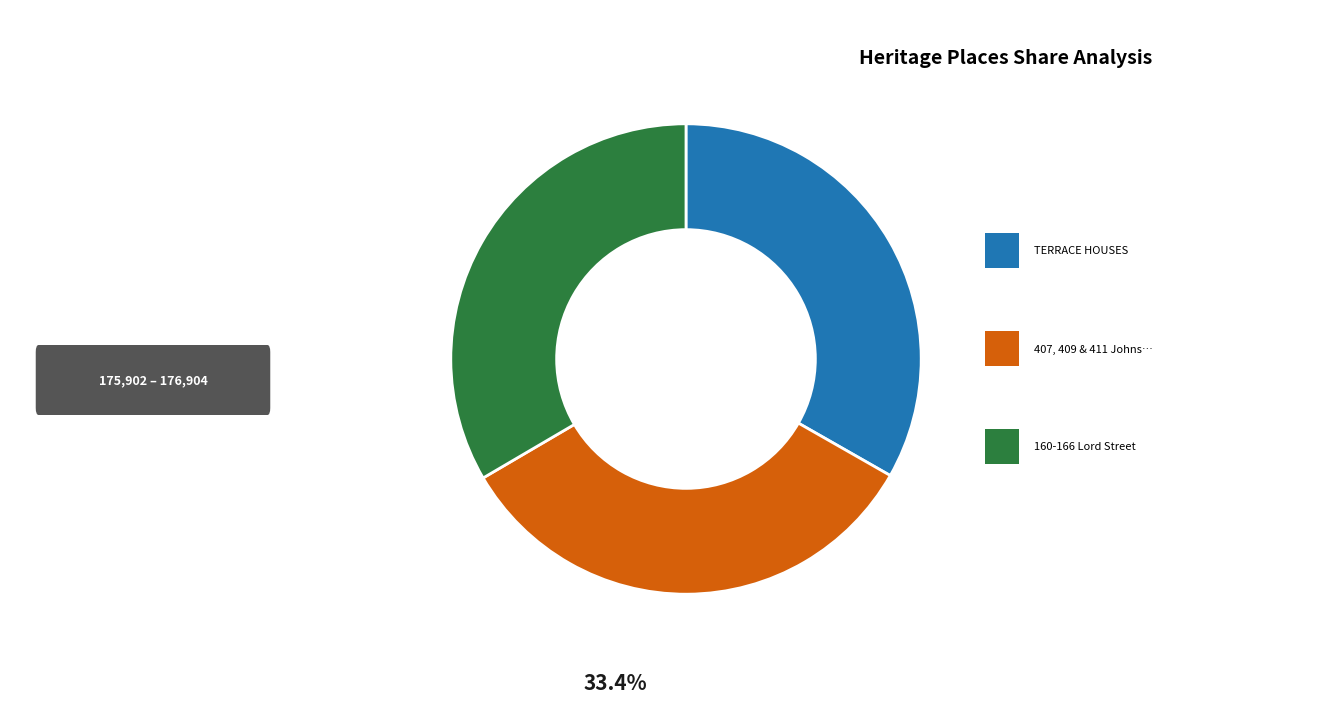

Does any single category account for the majority?

No